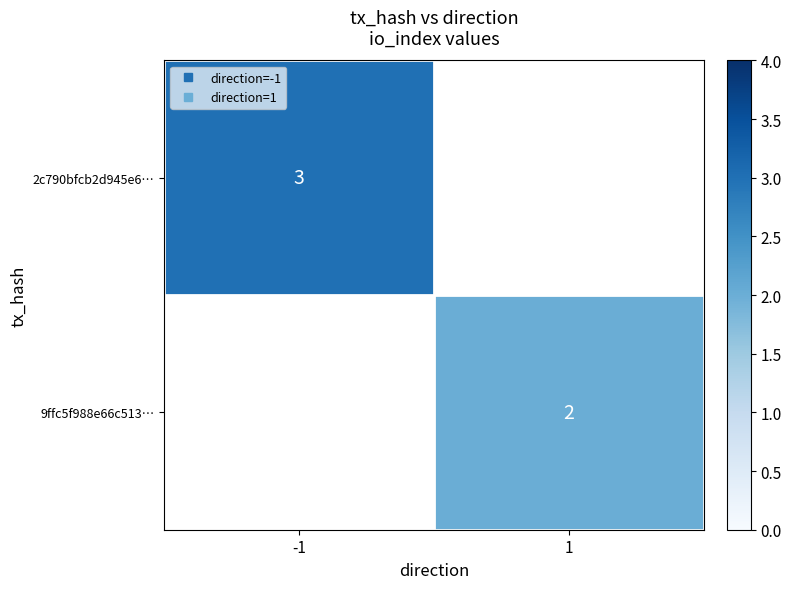

List the labels in order of 2c790bfcb2d945e6… value, largest first.

-1, 1